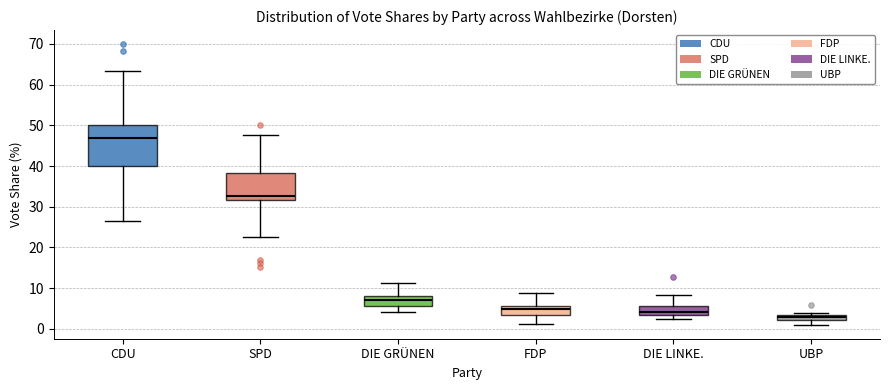

Which box's median line is the highest?

CDU